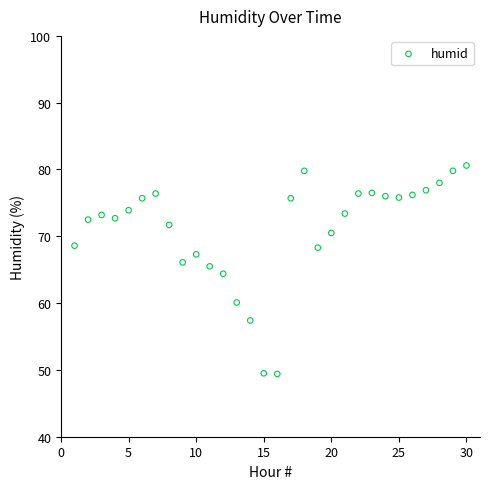

What is the range of Y values (max minus min)?

31.2